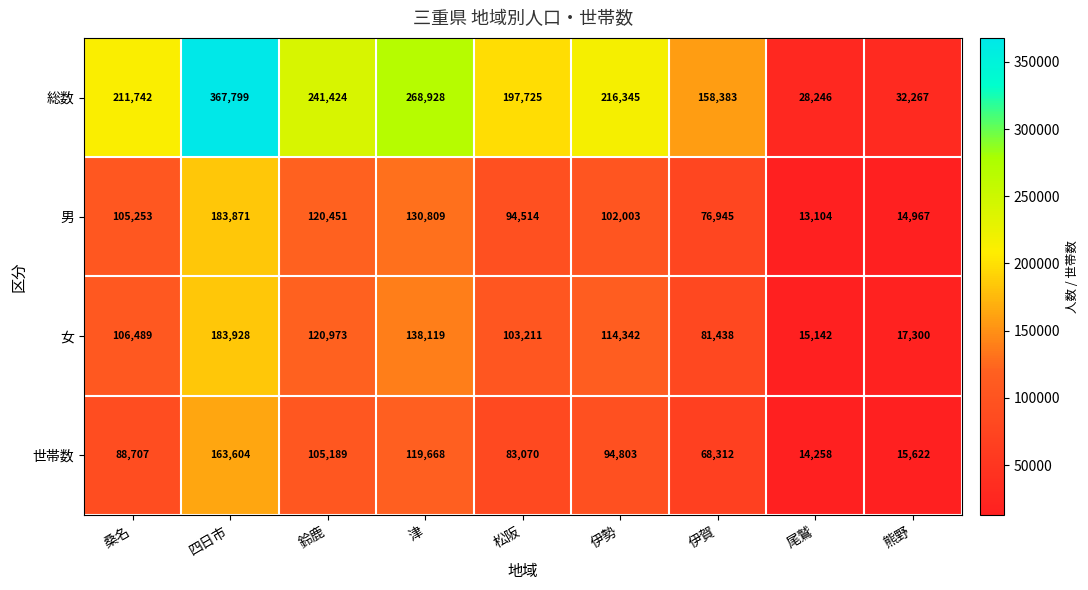

The 世帯数 series shows 15622 at 熊野. True or false?

True